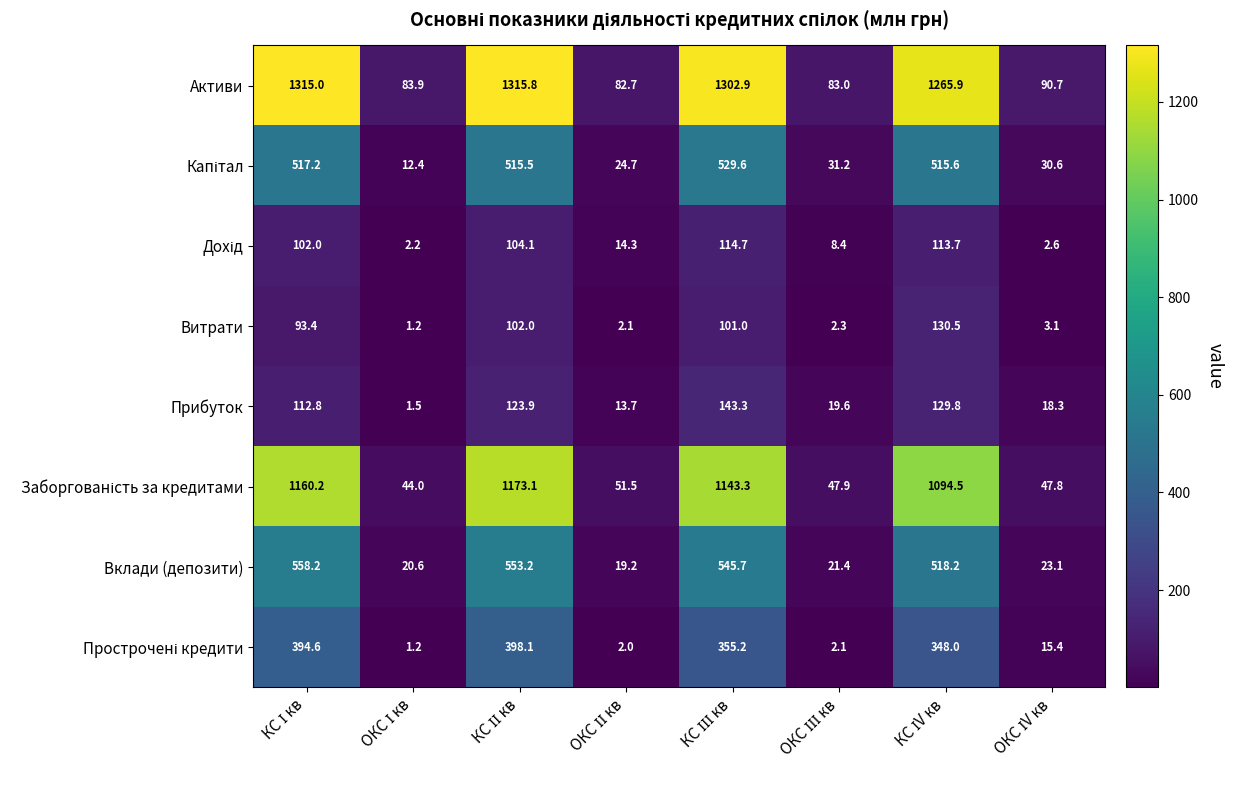

At how many categories does at least one series exceed 775?

4